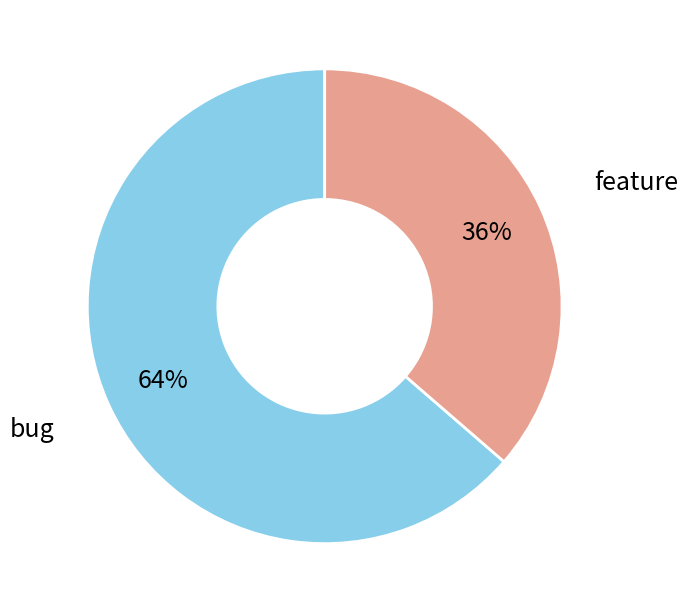

What is the smallest slice in the pie chart?

feature